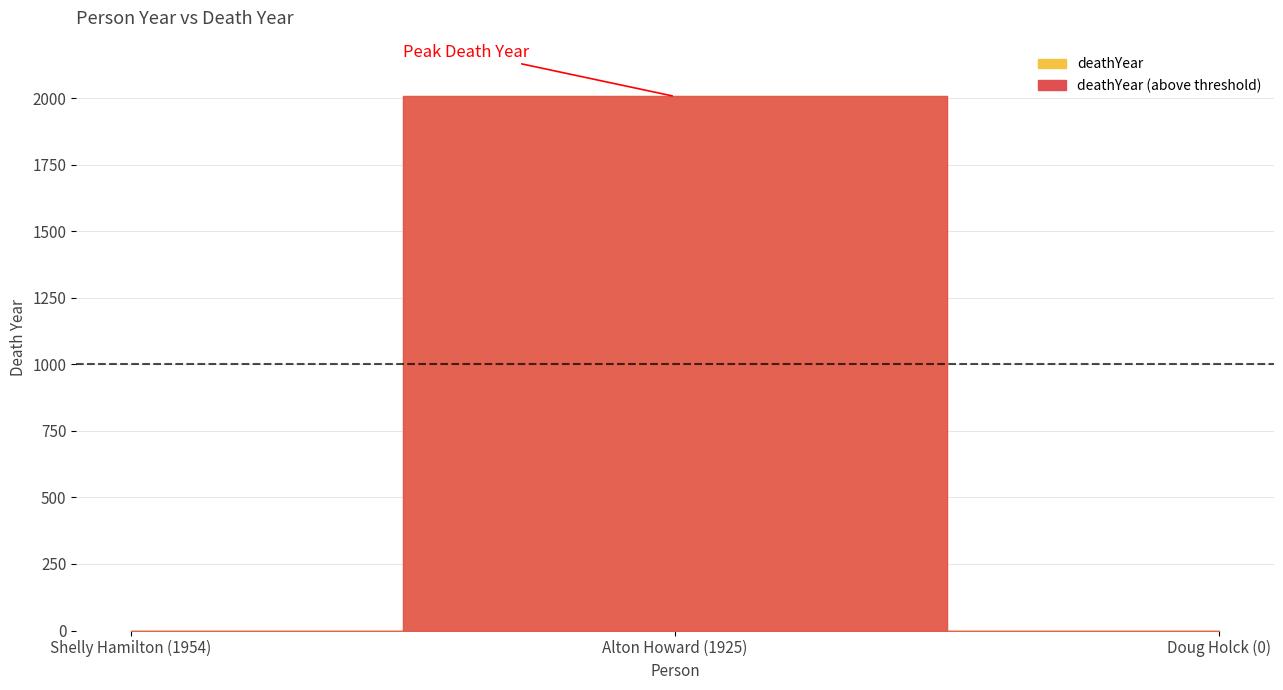

What is the label of the 3rd point from the right?

Shelly Hamilton (1954)